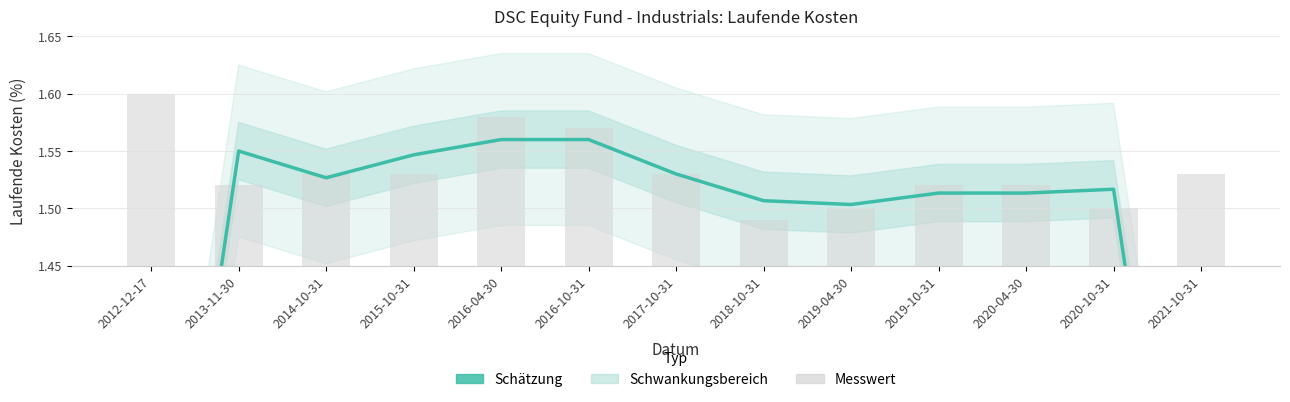

Is it true that Laufende Kosten (Schätzung) equals 1.5 at 2015-10-31?

True